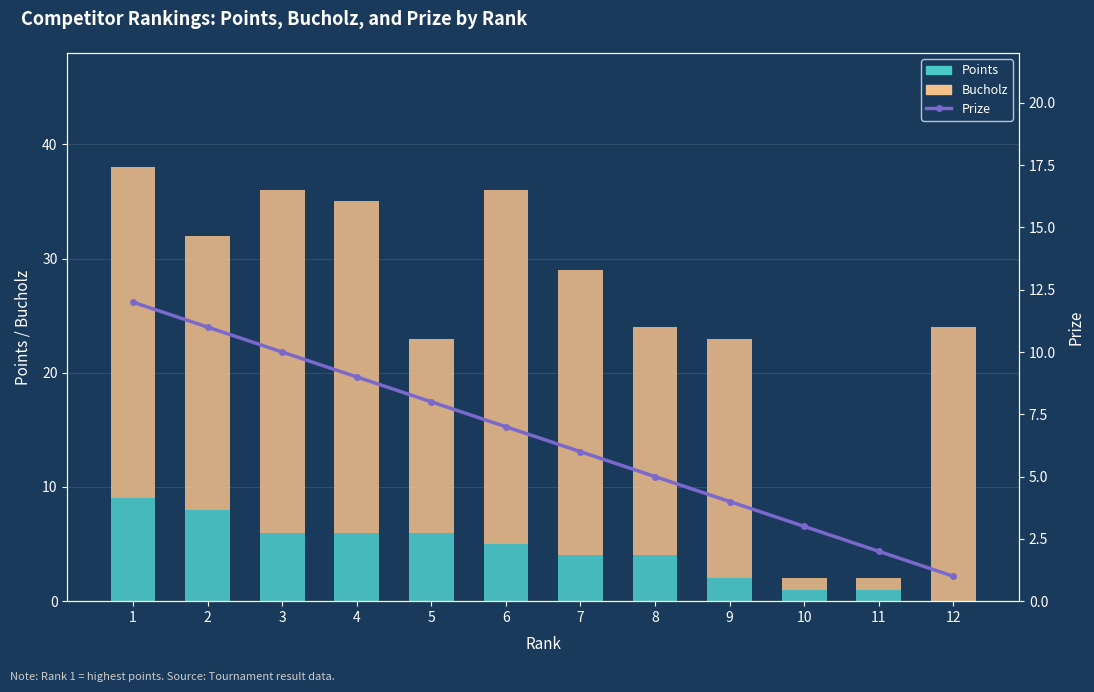

Which has a higher value, 4 or 6?

4